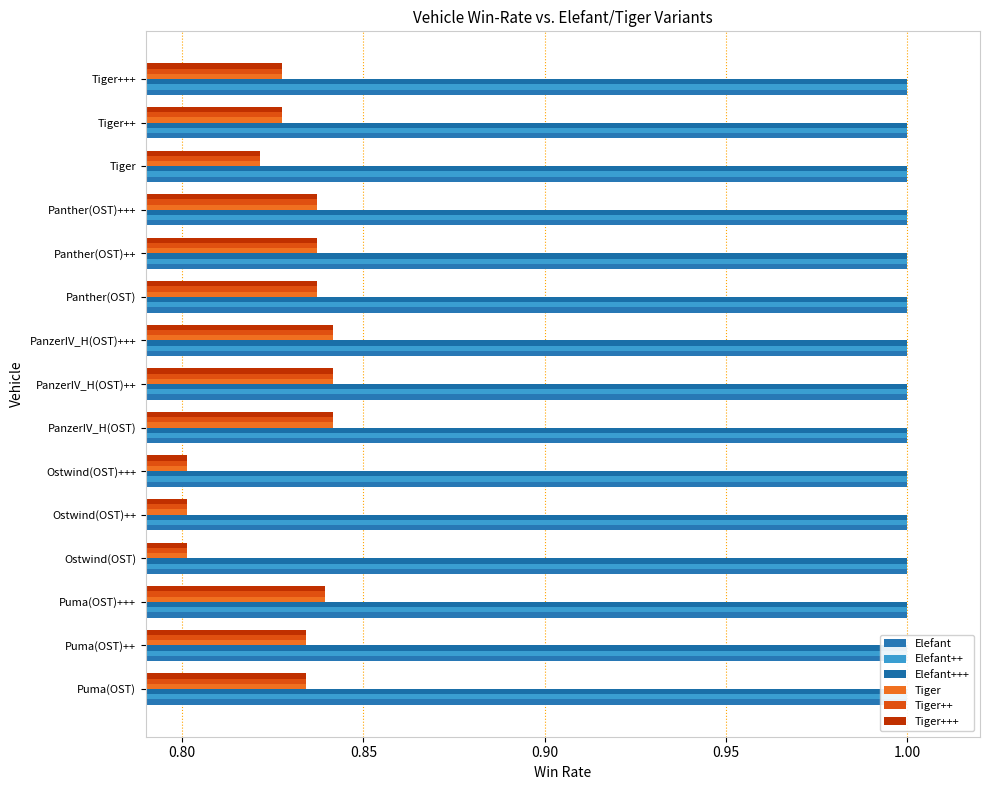

What value does the Tiger+++ series have at Ostwind(OST)?

0.8